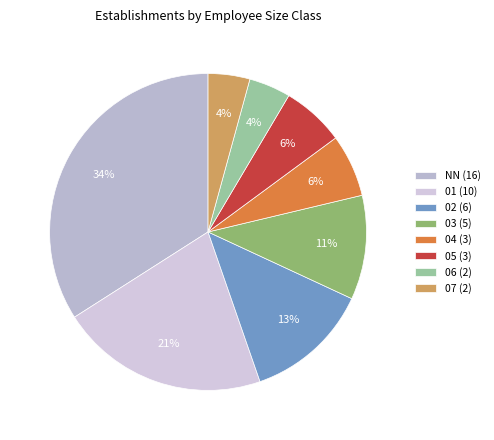

To the nearest percent, what portion does 07 represent?

4%